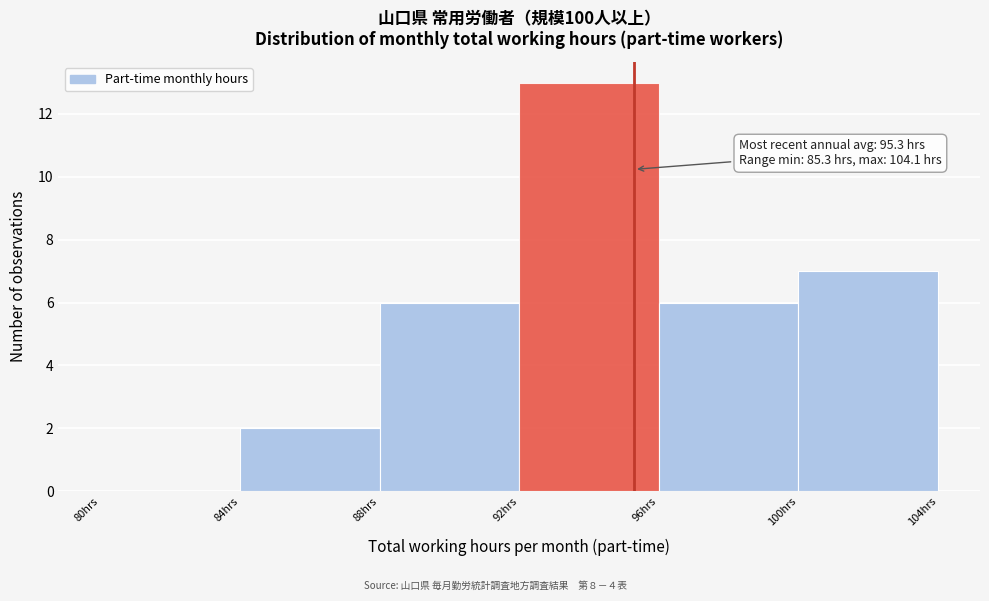

Over which range of the x-axis is the bar tallest?

92 to 96